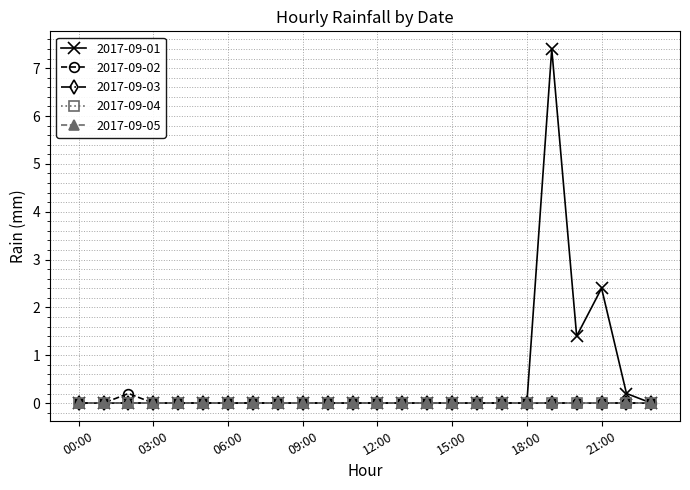

At which label is 2017-09-01 closest to 3?

21:00